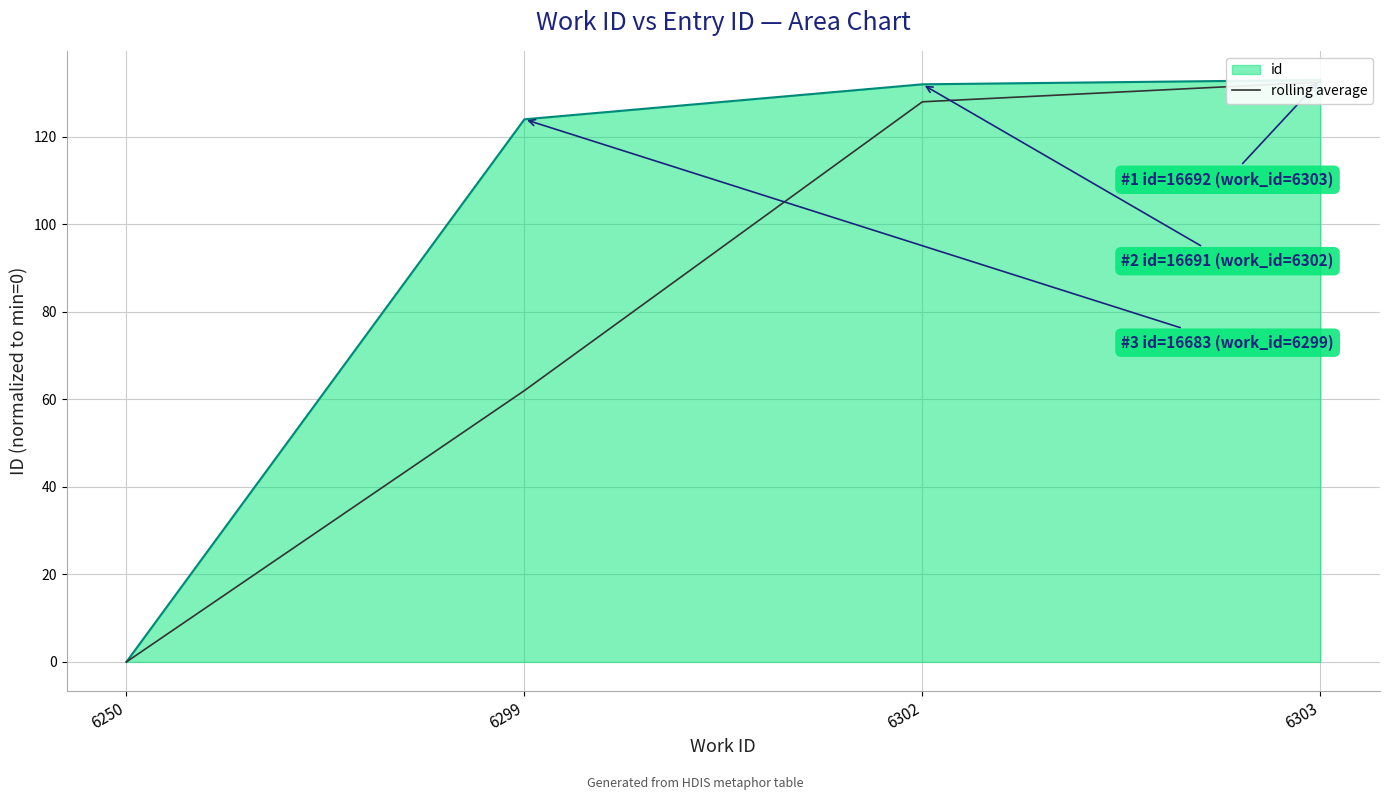

True or false: there are more than 0 points higher than both neighbors.

False